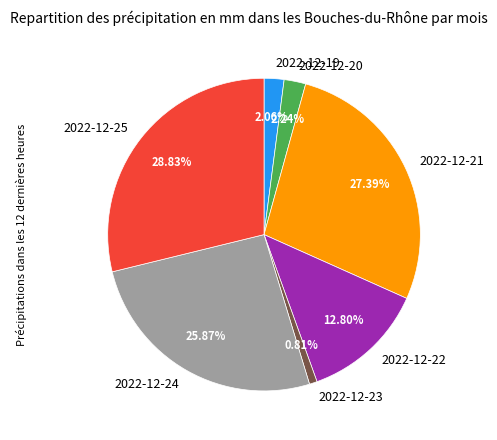

Which has a higher value, 2022-12-25 or 2022-12-20?

2022-12-25